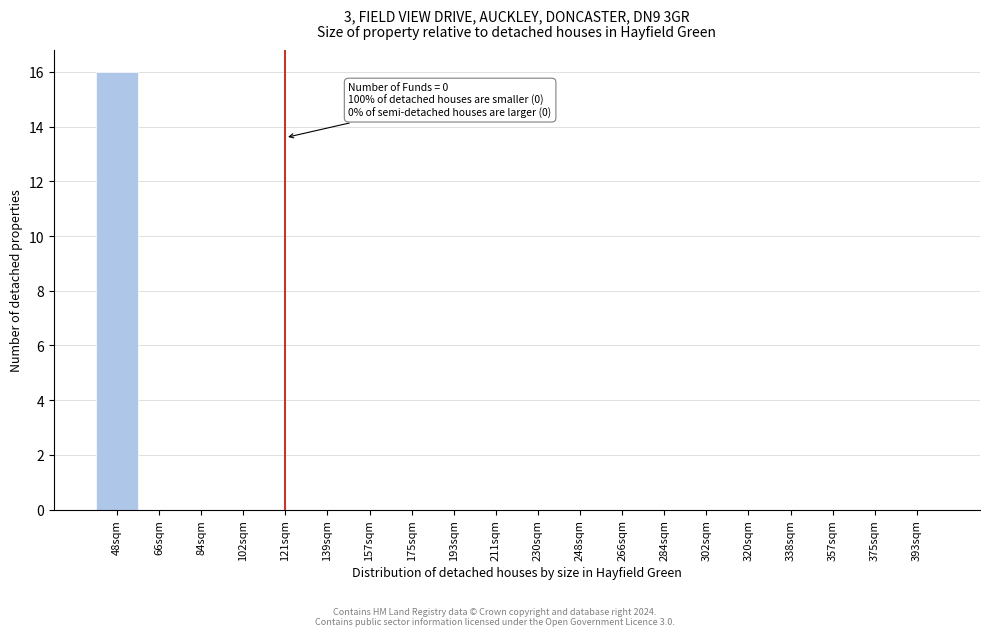

Reading right to left, list all the values displayed in this chart.

393sqm=0	375sqm=0	357sqm=0	338sqm=0	320sqm=0	302sqm=0	284sqm=0	266sqm=0	248sqm=0	230sqm=0	211sqm=0	193sqm=0	175sqm=0	157sqm=0	139sqm=0	121sqm=0	102sqm=0	84sqm=0	66sqm=0	48sqm=16